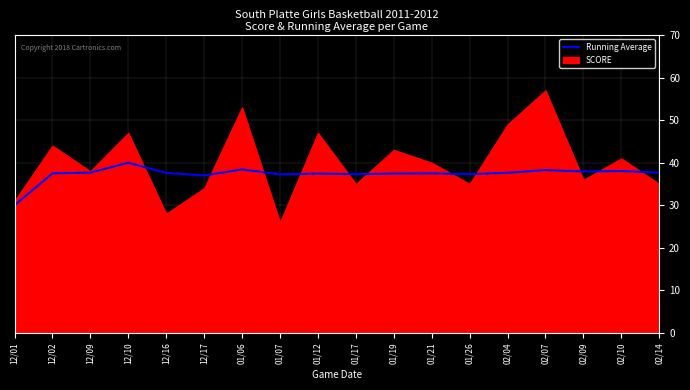

What is the difference between the maximum and minimum values?

10.0